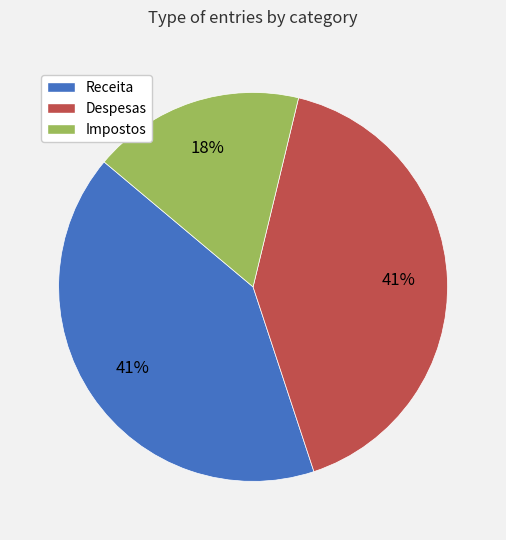

What is the ratio of the value at Receita to the value at Despesas?

1.0